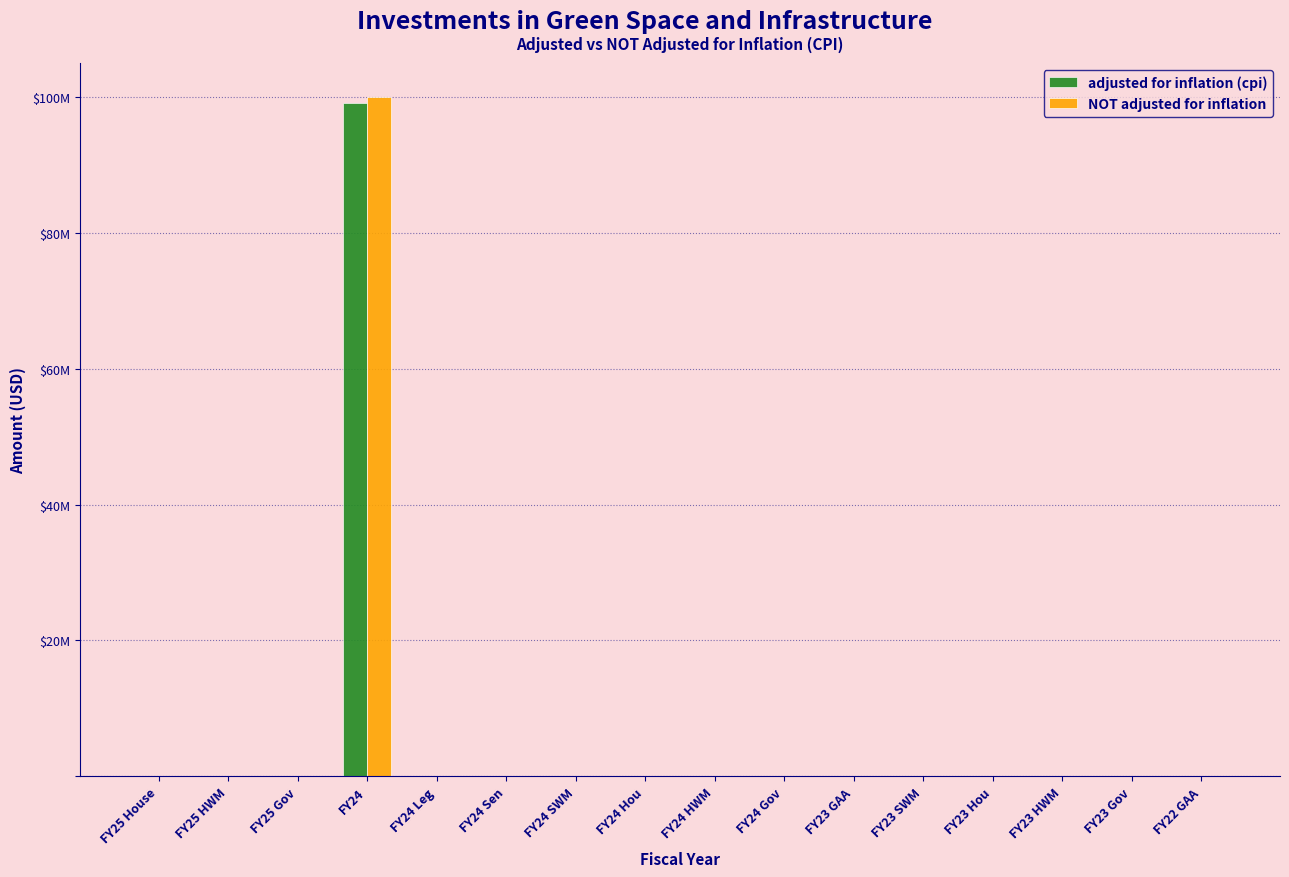

Between FY24 Gov and FY24 SWM, which is larger?

FY24 Gov